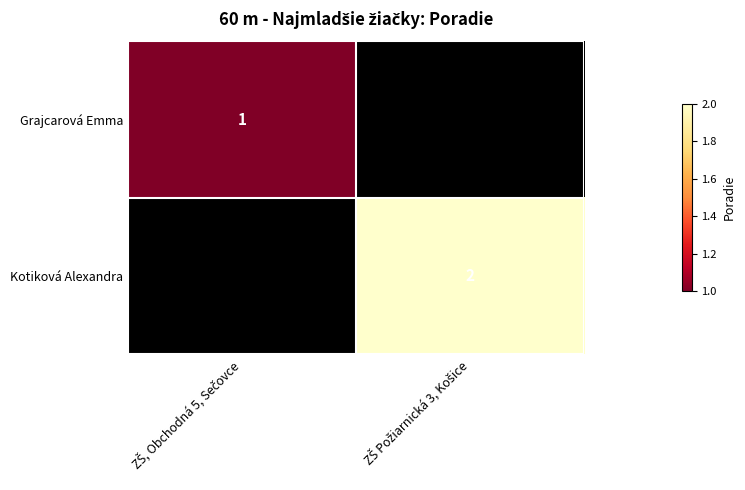

What is the minimum value shown in the chart?

1.0